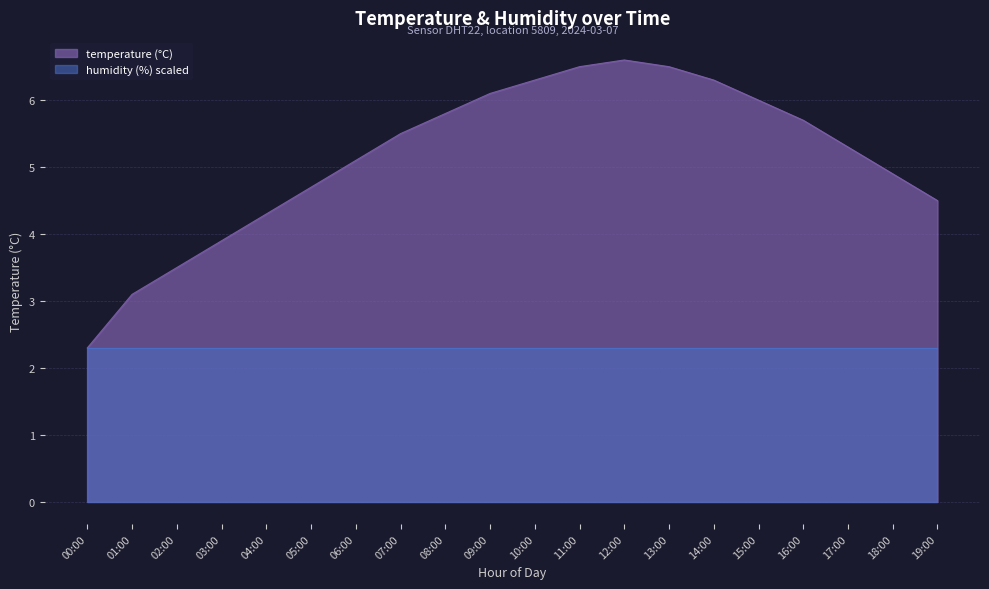

At which label is the value closest to 4?

03:00